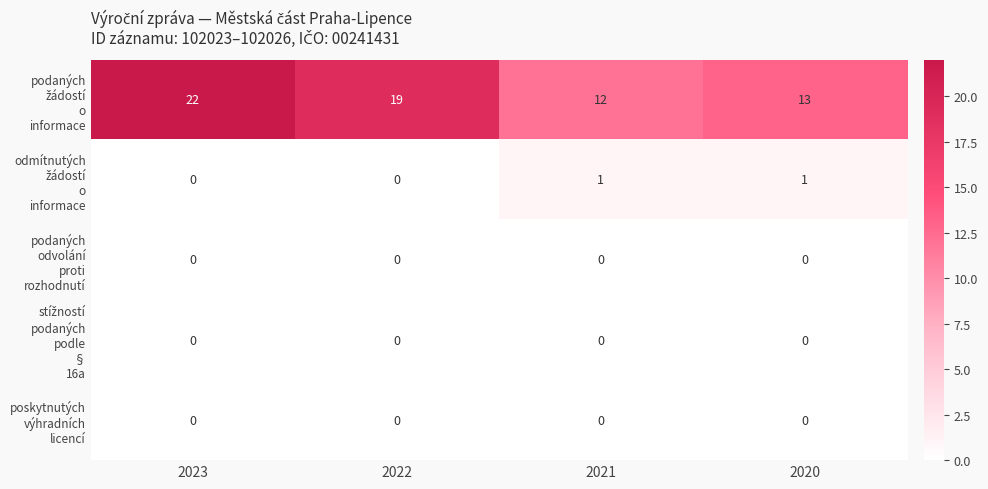

What is the spread (max minus min) of values at 2021?

12